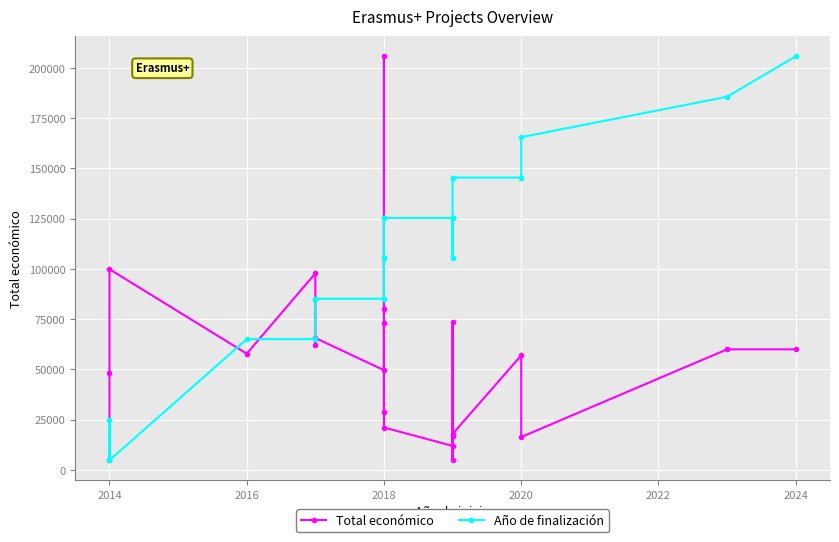

What is the difference between the second highest and minimum values in the Total económico series?

95055